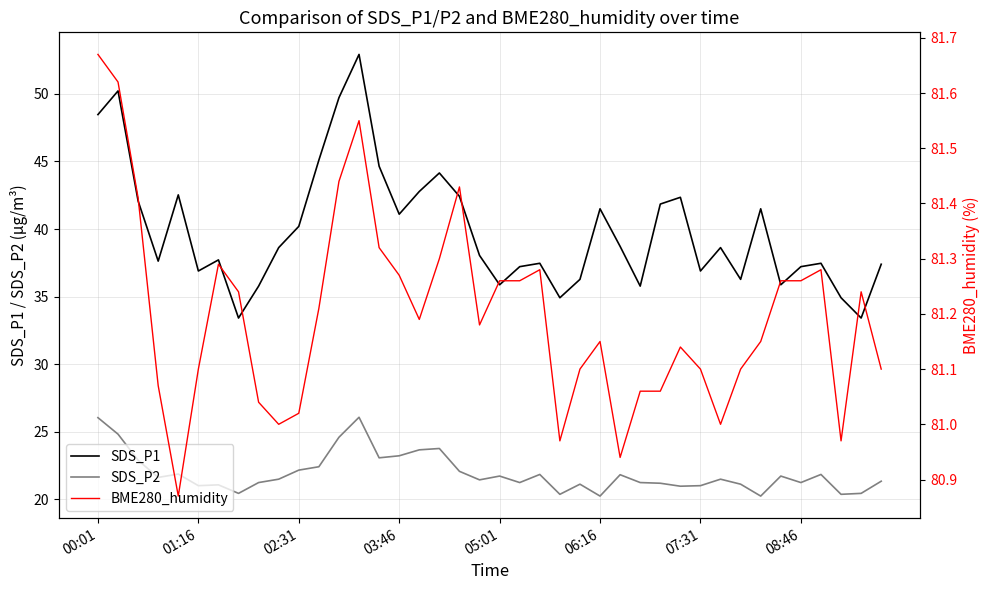

Is it true that SDS_P1 equals 23.7 at 07:31?

False